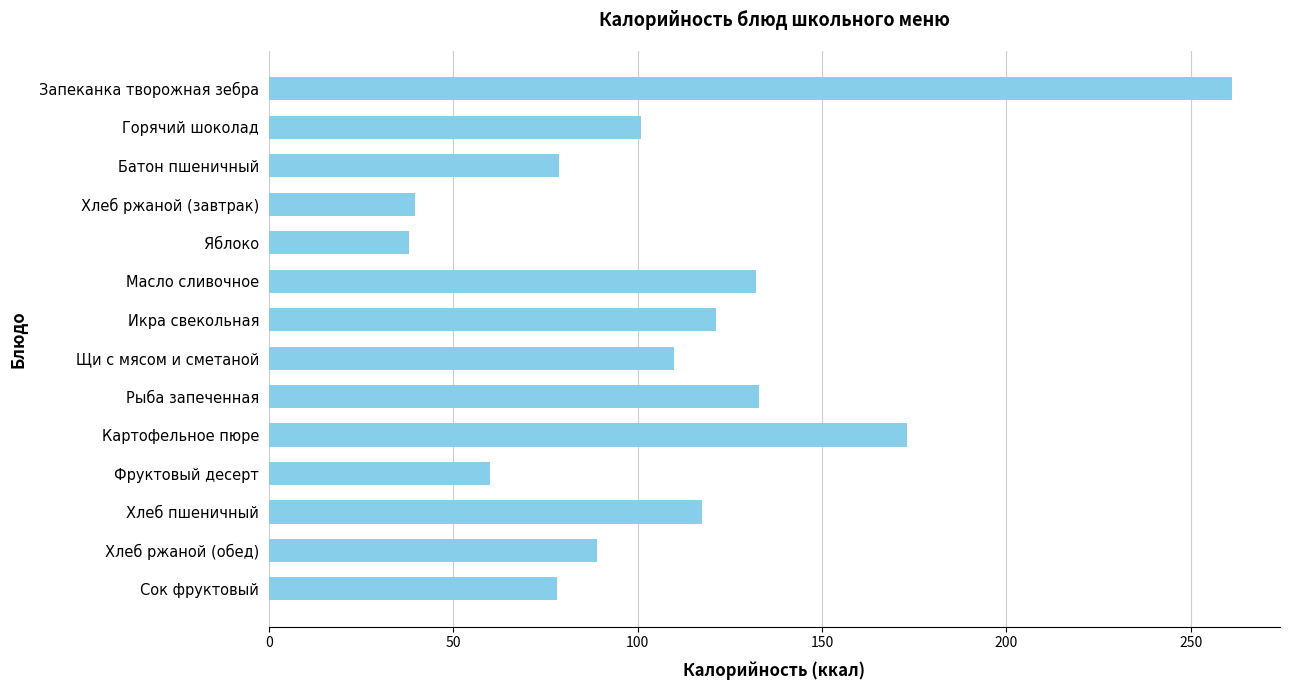

What is the sum of all values?

1531.9